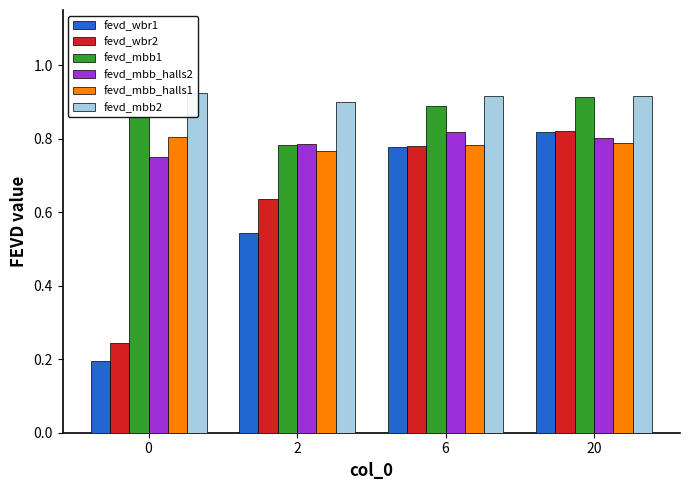

Reading right to left, what are all the values shown in this chart?

fevd_wbr1: 0.8	0.8	0.5	0.2
fevd_wbr2: 0.8	0.8	0.6	0.2
fevd_mbb1: 0.9	0.9	0.8	0.9
fevd_mbb_halls2: 0.8	0.8	0.8	0.8
fevd_mbb_halls1: 0.8	0.8	0.8	0.8
fevd_mbb2: 0.9	0.9	0.9	0.9